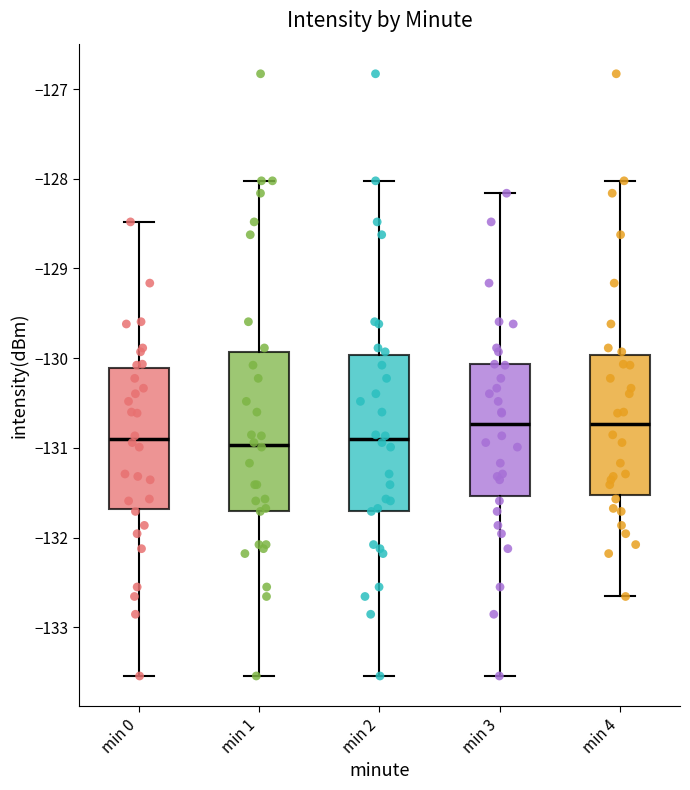

Reading left to right, transcribe this box plot: for each box, give where its median line is, the range the box spans, and where its two whiskers end, as read against the y-axis. The values are not printed on the chart, so give them approximately, as read against the axis.

min 0: median -130.9, box -131.7 to -130.1, whiskers -133.5 to -128.5
min 1: median -131.0, box -131.7 to -129.9, whiskers -133.5 to -128.0
min 2: median -130.9, box -131.7 to -130.0, whiskers -133.5 to -128.0
min 3: median -130.7, box -131.5 to -130.1, whiskers -133.5 to -128.2
min 4: median -130.7, box -131.5 to -130.0, whiskers -132.7 to -128.0